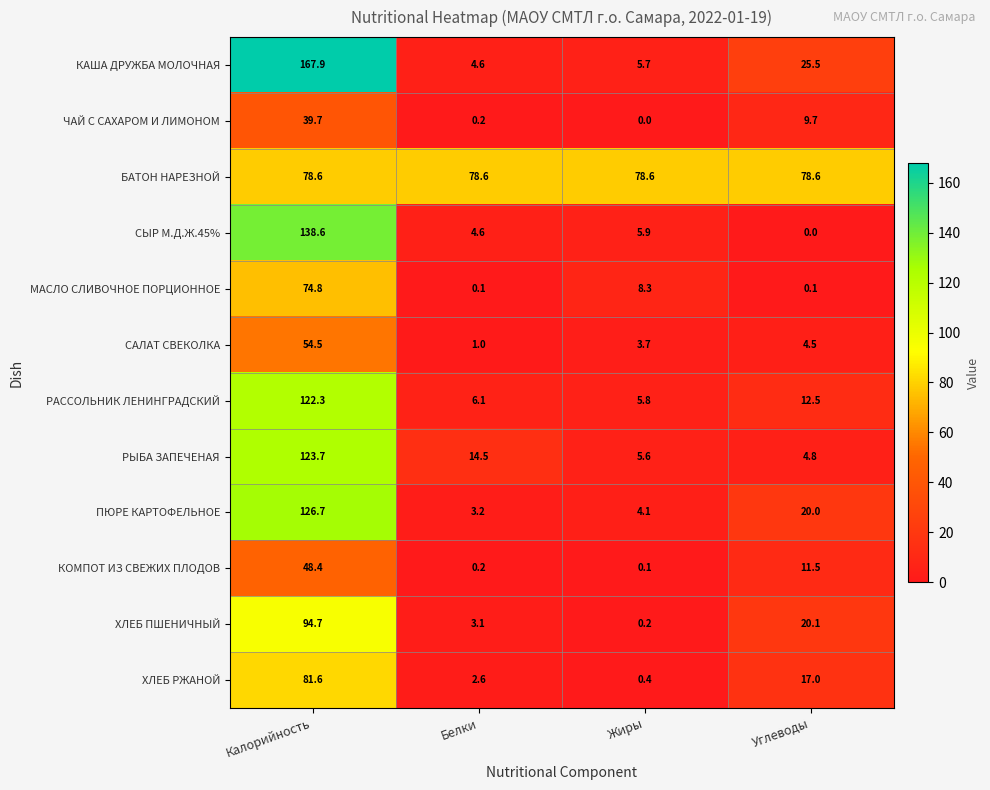

At which label is ХЛЕБ РЖАНОЙ closest to 41?

Углеводы